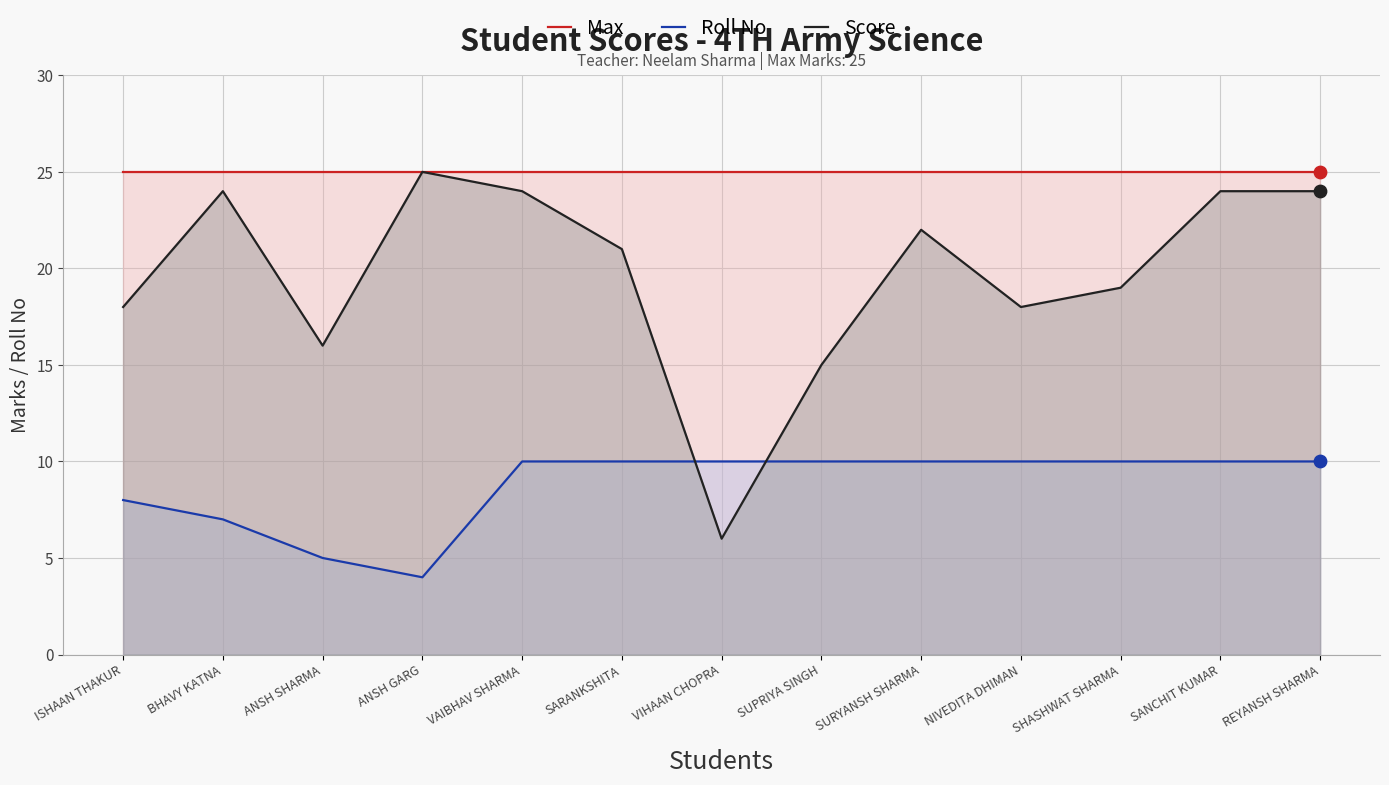

Which series contains the lowest Y value?

Roll No